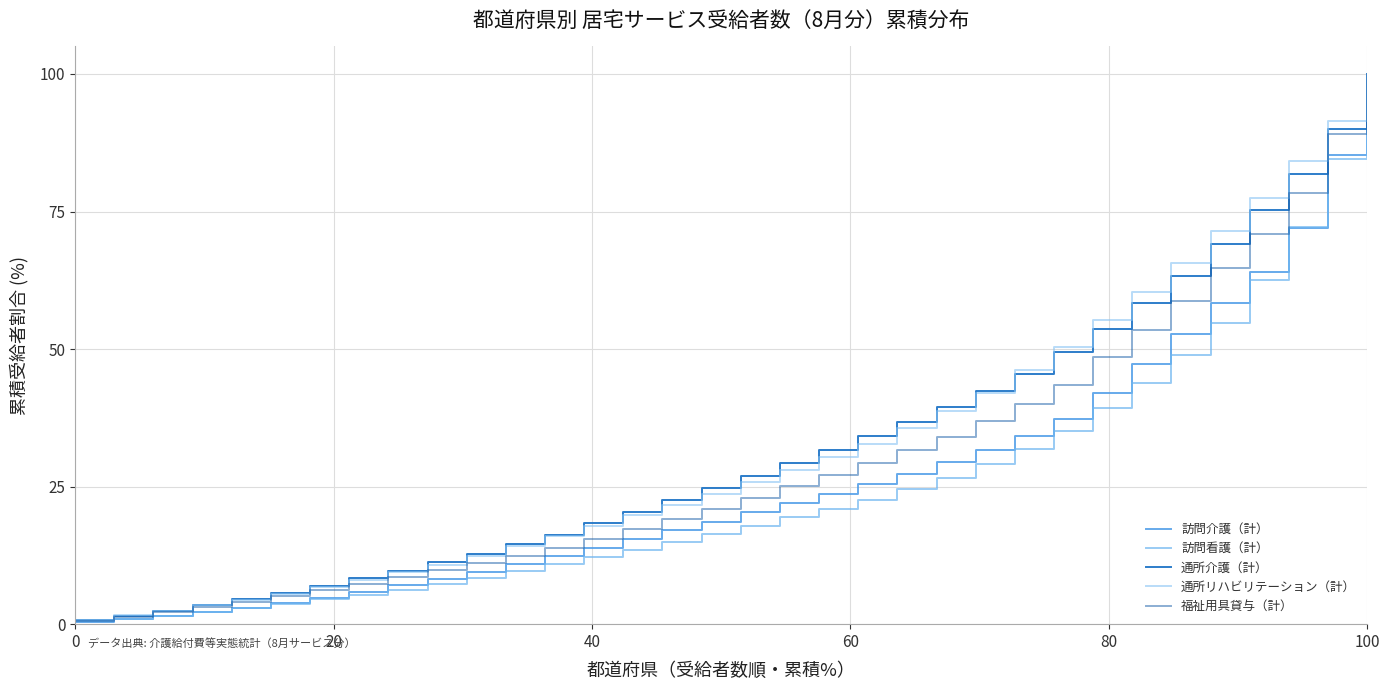

At which label does 通所介護（計） reach its peak?

100